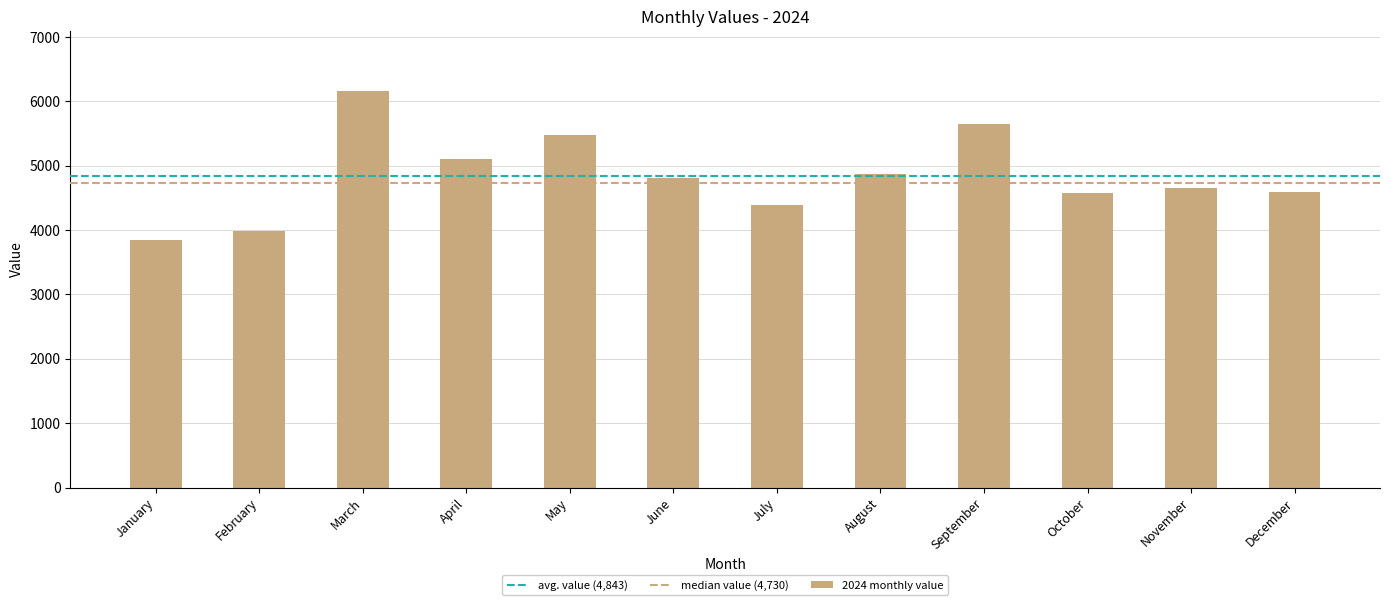

What is the sum of the values at December and July?

8982